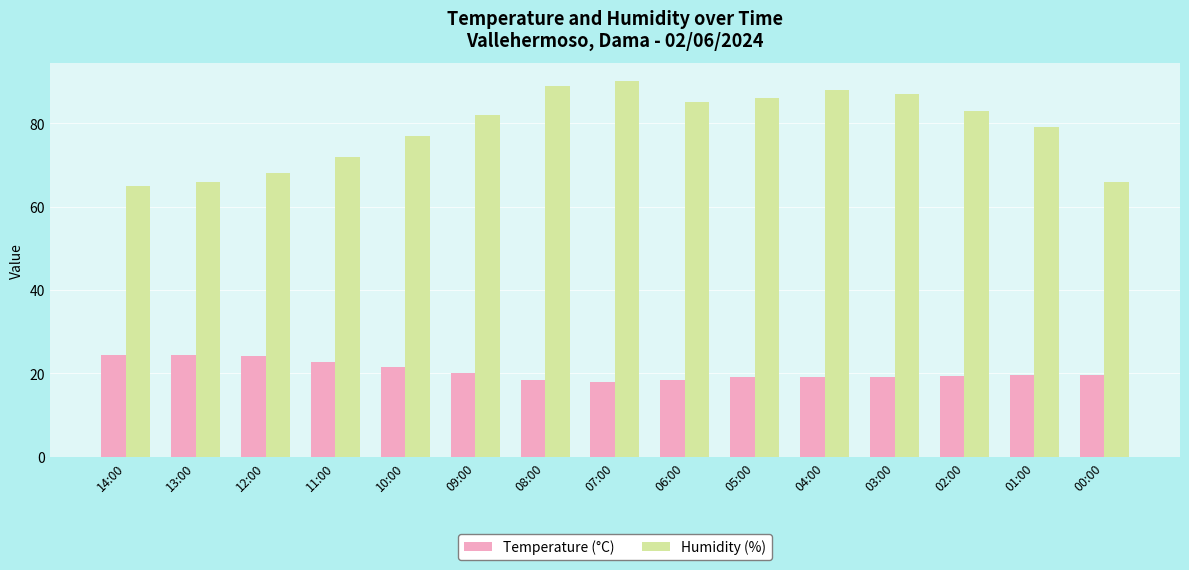

What are all the series names shown in the legend?

Temperature (°C), Humidity (%)